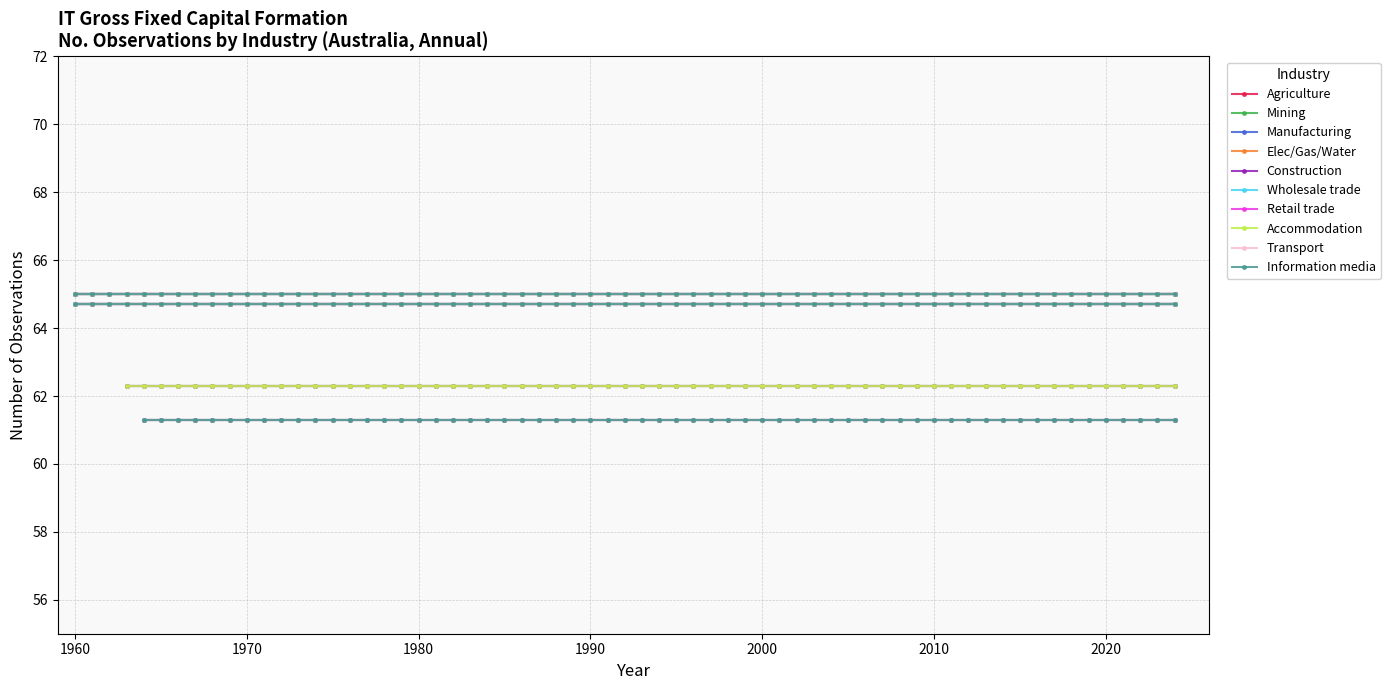

Where is Information media nearest to the value 63?

8